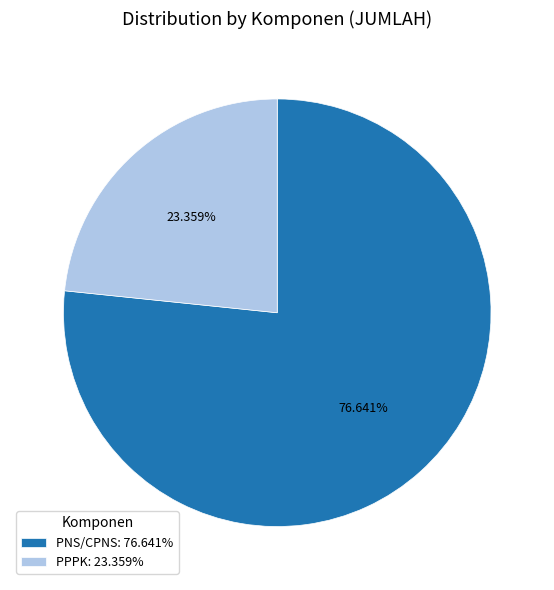

Which category accounts for the majority?

PNS/CPNS